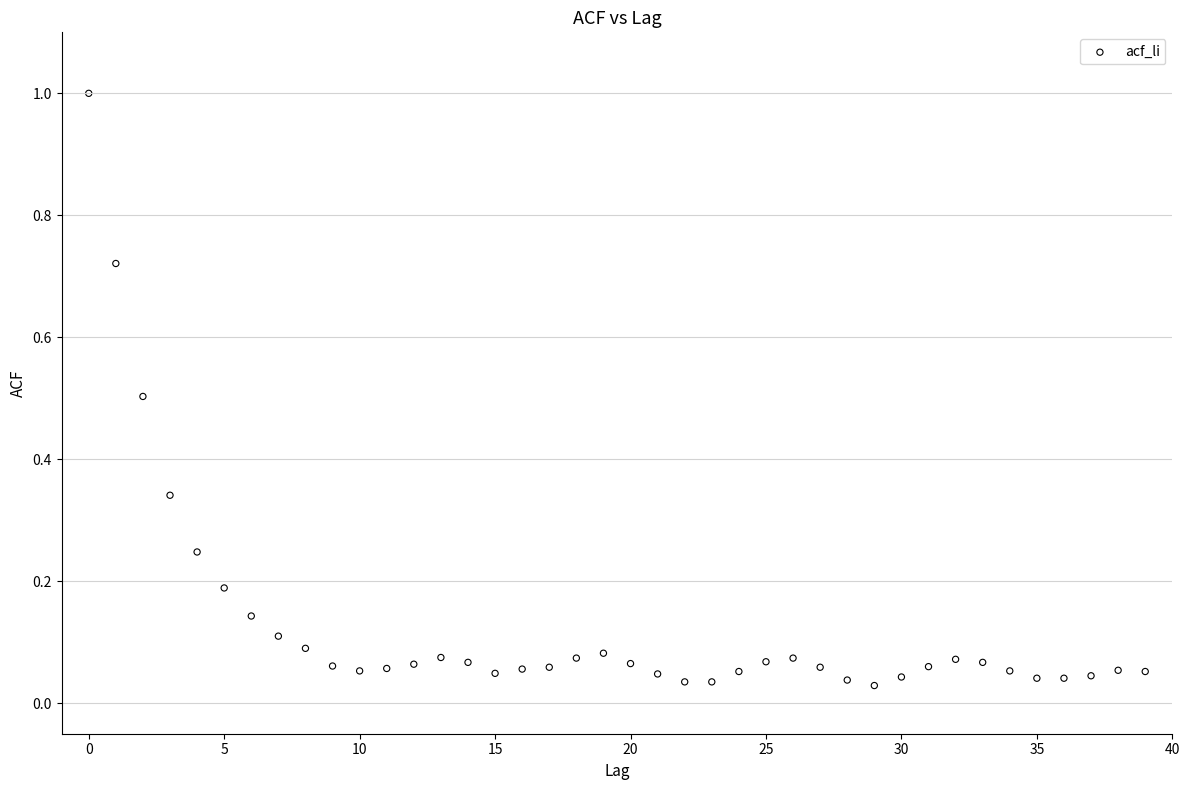

What is the range of Y values (max minus min)?

1.0